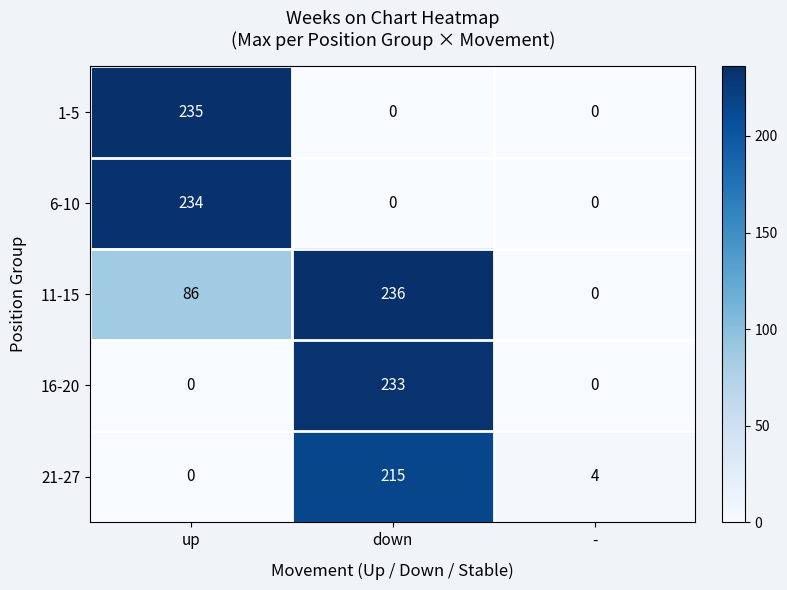

Reading left to right, what are all the values shown in this chart?

1-5: up=235	down=0	-=0
6-10: up=234	down=0	-=0
11-15: up=86	down=236	-=0
16-20: up=0	down=233	-=0
21-27: up=0	down=215	-=4